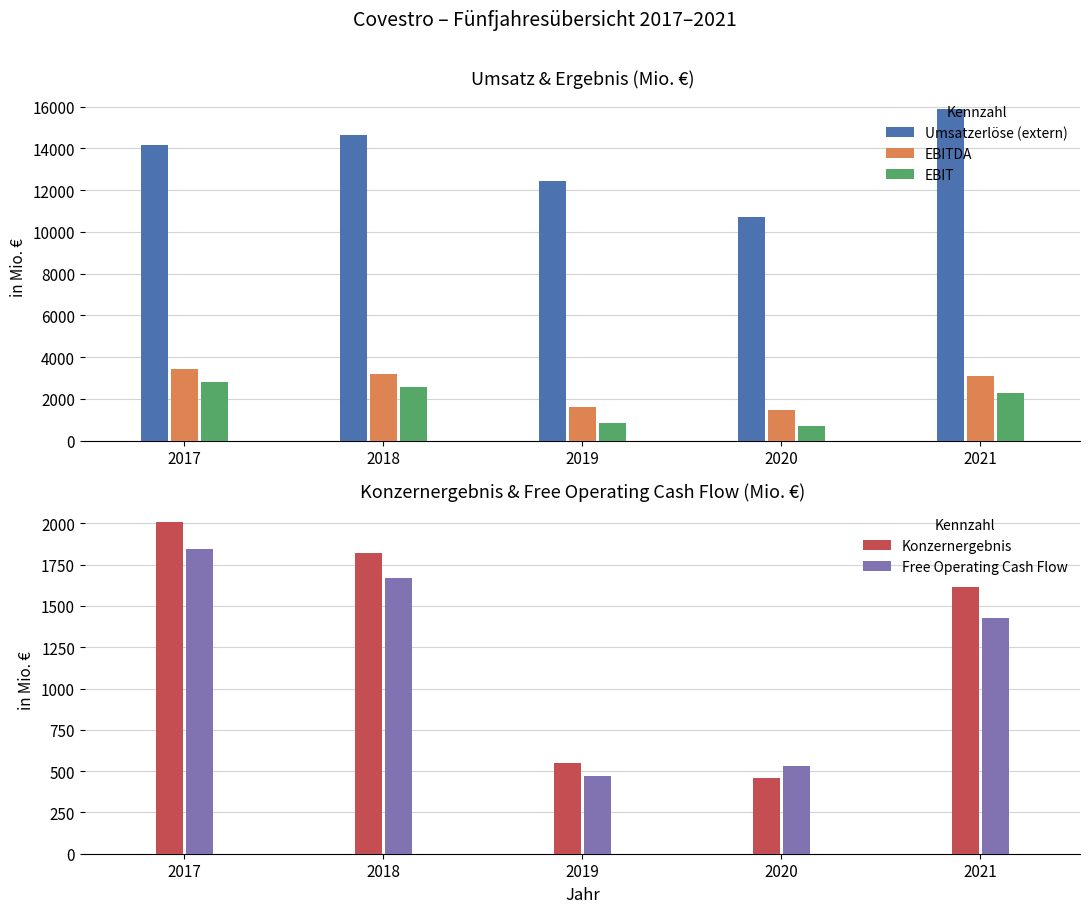

Reading left to right, extract all data points from this chart.

Umsatzerlöse (extern): 14138	14616	12412	10706	15903
EBITDA: 3435	3200	1604	1472	3085
EBIT: 2808	2580	852	696	2262
Konzernergebnis: 2009	1823	552	459	1616
Free Operating Cash Flow: 1843	1669	473	530	1429